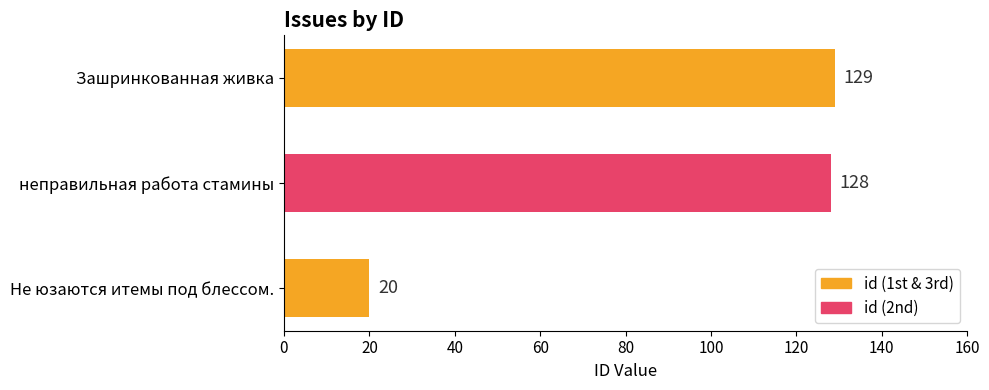

Are the bars horizontal?

Yes